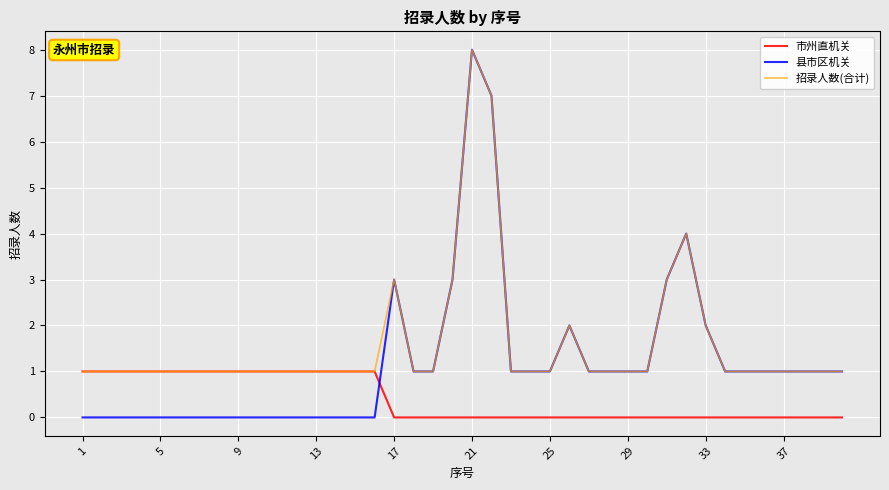

What is the highest value of the 县市区机关 series?

8